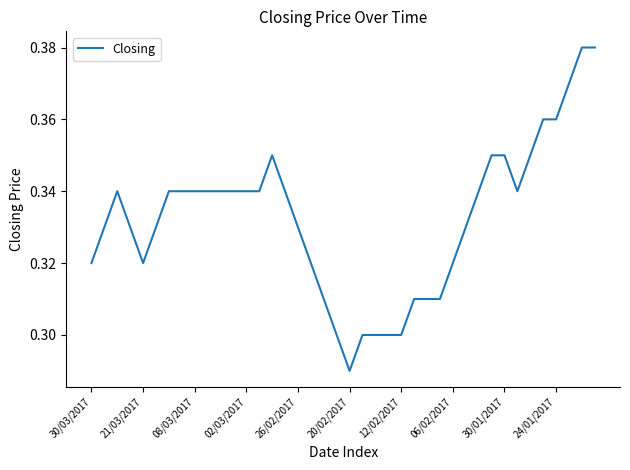

What is the difference between the maximum and minimum values?

0.1